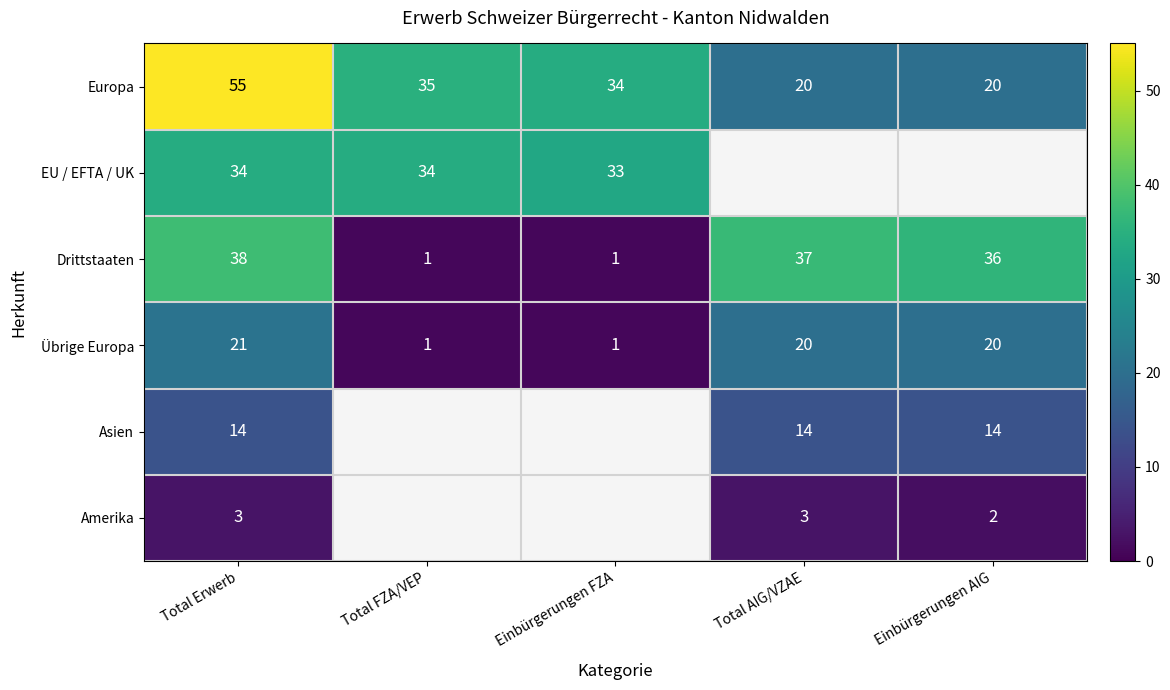

The Drittstaaten series shows 37 at Total AIG/VZAE. True or false?

True